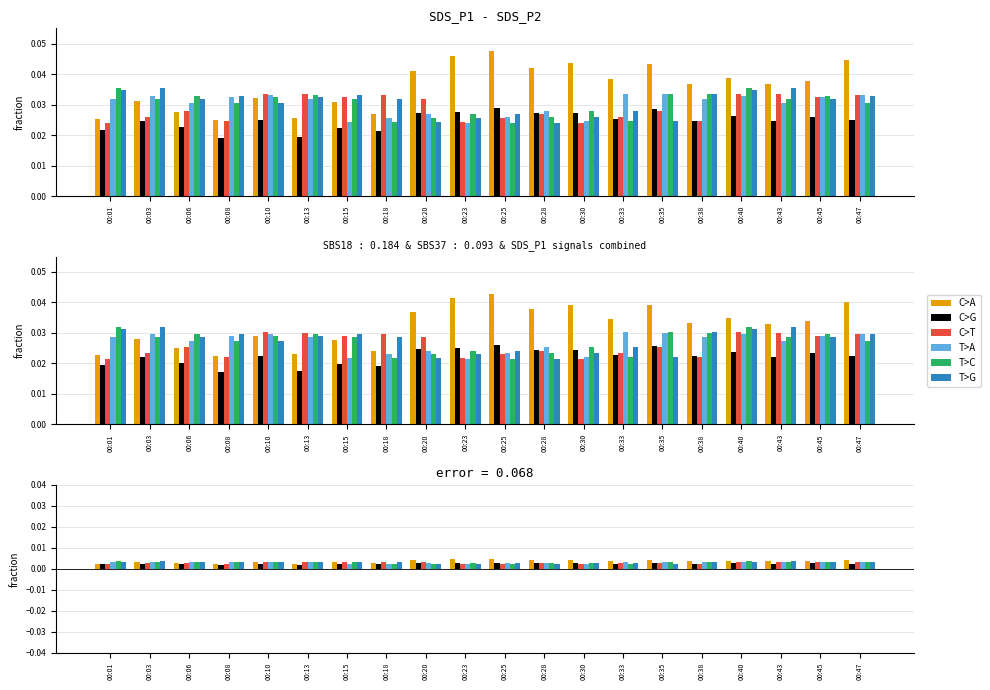

The T>C series shows 0.0 at 00:28. True or false?

True